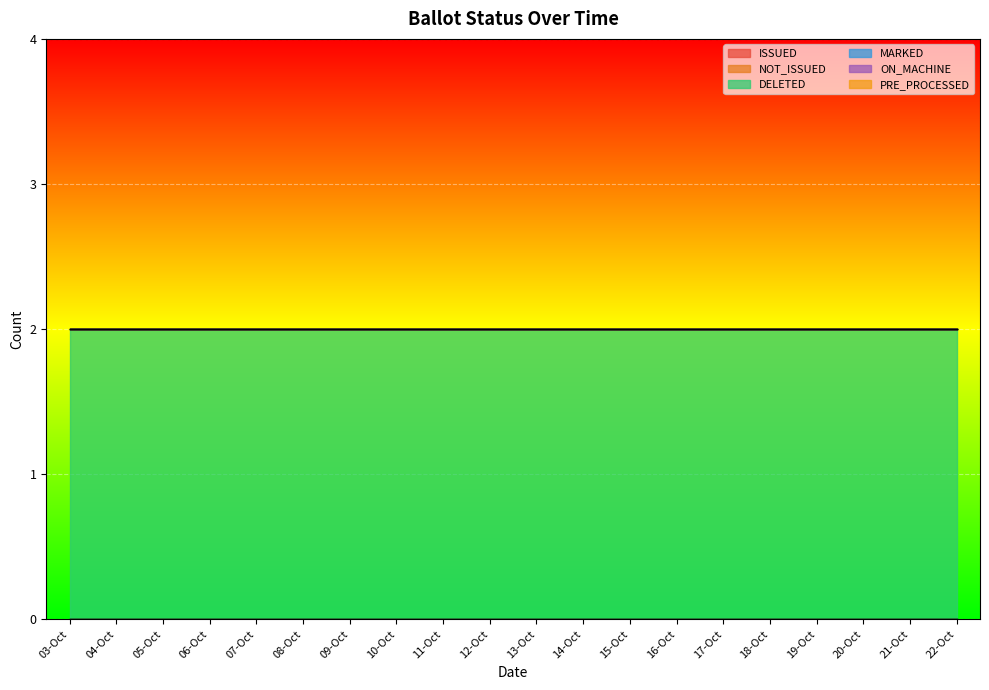

Is the value of PRE_PROCESSED at 10-Oct greater than the value of DELETED at 05-Oct?

No